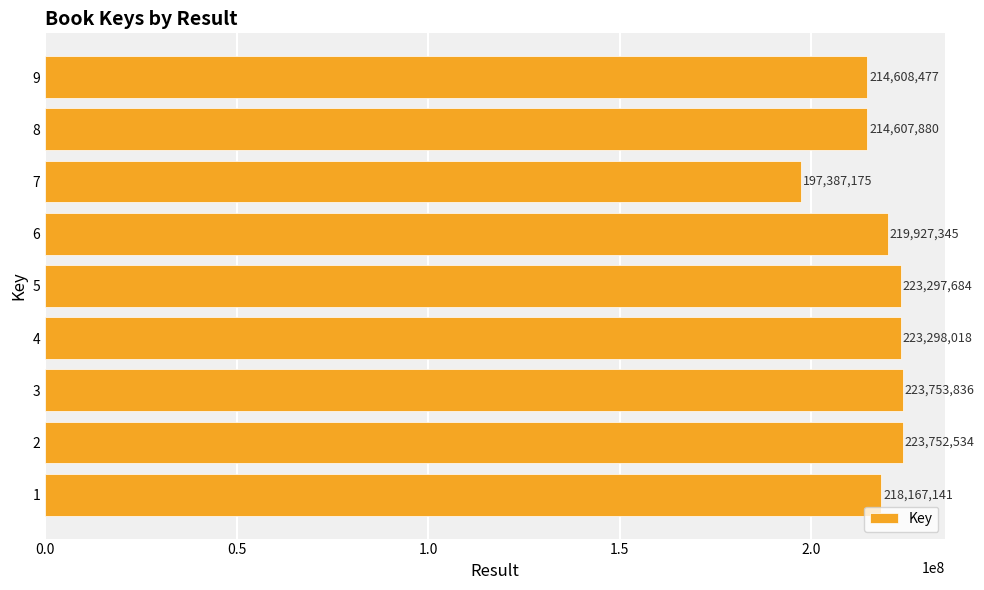

Which label corresponds to the largest value in the chart?

3